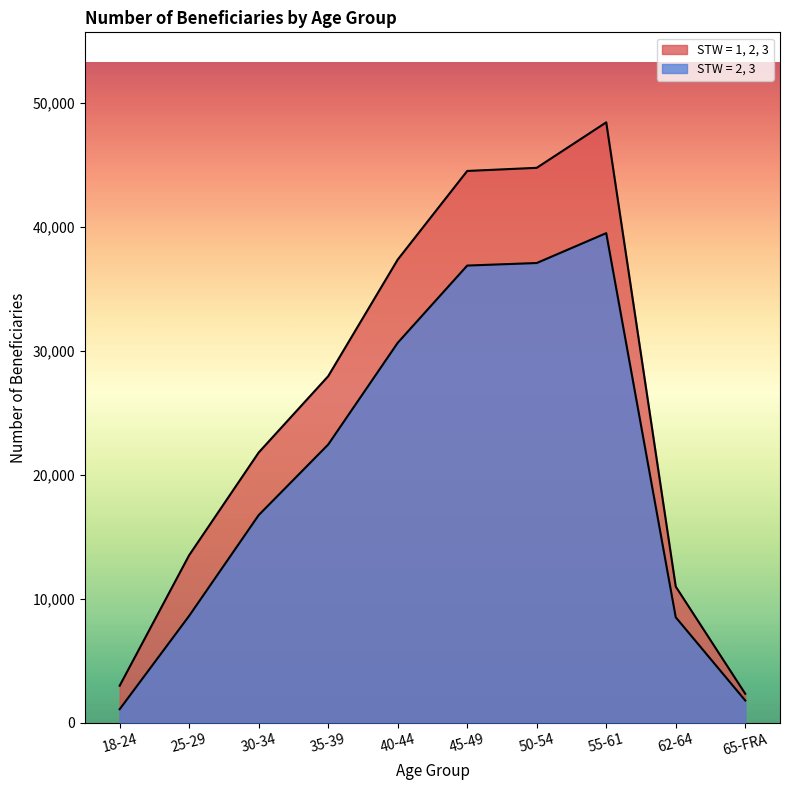

How many data points in STW = 1, 2, 3 are less than 27945?

5